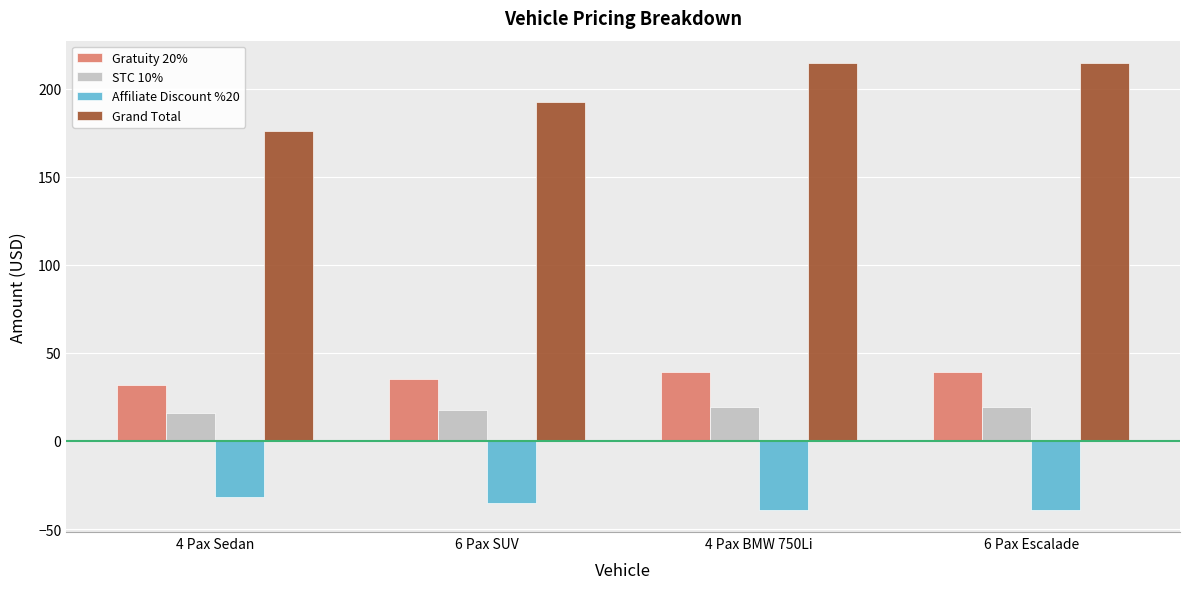

Count the Gratuity 20% values in the range 35 to 39.

3